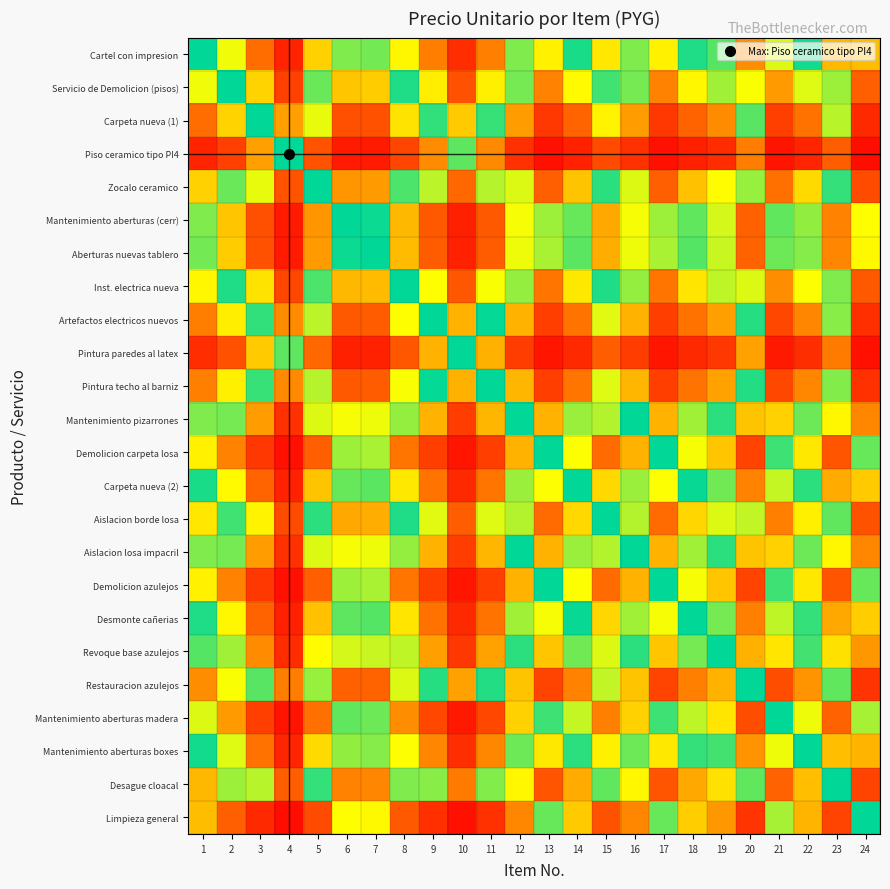

Reading left to right, list all the values displayed in this chart.

Cartel con impresion: 1=0.5	2=0.3	3=0.2	4=0.1	5=0.3	6=0.6	7=0.6	8=0.3	9=0.2	10=0.1	11=0.2	12=0.4	13=0.7	14=0.5	15=0.3	16=0.4	17=0.7	18=0.5	19=0.4	20=0.2	21=0.6	22=0.5	23=0.3	24=0.7
Servicio de Demolicion (pisos): 1=0.7	2=0.5	3=0.3	4=0.1	5=0.4	6=0.7	7=0.7	8=0.5	9=0.3	10=0.1	11=0.3	12=0.6	13=0.8	14=0.7	15=0.5	16=0.6	17=0.8	18=0.7	19=0.6	20=0.3	21=0.8	22=0.6	23=0.4	24=0.8
Carpeta nueva (1): 1=0.8	2=0.7	3=0.5	4=0.2	5=0.7	6=0.9	7=0.9	8=0.7	9=0.5	10=0.3	11=0.5	12=0.8	13=0.9	14=0.8	15=0.7	16=0.8	17=0.9	18=0.8	19=0.8	20=0.6	21=0.9	22=0.8	23=0.6	24=0.9
Piso ceramico tipo PI4: 1=0.9	2=0.9	3=0.8	4=0.5	5=0.9	6=1.0	7=1.0	8=0.9	9=0.8	10=0.6	11=0.8	12=0.9	13=1.0	14=0.9	15=0.9	16=0.9	17=1.0	18=0.9	19=0.9	20=0.8	21=1.0	22=0.9	23=0.8	24=1.0
Zocalo ceramico: 1=0.7	2=0.6	3=0.3	4=0.1	5=0.5	6=0.8	7=0.8	8=0.5	9=0.4	10=0.2	11=0.4	12=0.6	13=0.8	14=0.7	15=0.5	16=0.6	17=0.8	18=0.7	19=0.7	20=0.4	21=0.8	22=0.7	23=0.5	24=0.9
Mantenimiento aberturas (cerr): 1=0.4	2=0.3	3=0.1	4=0.0	5=0.2	6=0.5	7=0.5	8=0.3	9=0.1	10=0.1	11=0.1	12=0.3	13=0.6	14=0.4	15=0.2	16=0.3	17=0.6	18=0.4	19=0.4	20=0.2	21=0.6	22=0.4	23=0.2	24=0.7
Aberturas nuevas tablero: 1=0.4	2=0.3	3=0.1	4=0.0	5=0.2	6=0.5	7=0.5	8=0.3	9=0.2	10=0.1	11=0.2	12=0.3	13=0.6	14=0.4	15=0.2	16=0.3	17=0.6	18=0.4	19=0.4	20=0.2	21=0.6	22=0.4	23=0.2	24=0.7
Inst. electrica nueva: 1=0.7	2=0.5	3=0.3	4=0.1	5=0.5	6=0.7	7=0.7	8=0.5	9=0.3	10=0.1	11=0.3	12=0.6	13=0.8	14=0.7	15=0.5	16=0.6	17=0.8	18=0.7	19=0.6	20=0.4	21=0.8	22=0.7	23=0.4	24=0.9
Artefactos electricos nuevos: 1=0.8	2=0.7	3=0.5	4=0.2	5=0.6	6=0.9	7=0.8	8=0.7	9=0.5	10=0.3	11=0.5	12=0.7	13=0.9	14=0.8	15=0.6	16=0.7	17=0.9	18=0.8	19=0.8	20=0.5	21=0.9	22=0.8	23=0.6	24=0.9
Pintura paredes al latex: 1=0.9	2=0.9	3=0.7	4=0.4	5=0.8	6=0.9	7=0.9	8=0.9	9=0.7	10=0.5	11=0.8	12=0.9	13=1.0	14=0.9	15=0.8	16=0.9	17=1.0	18=0.9	19=0.9	20=0.8	21=1.0	22=0.9	23=0.8	24=1.0
Pintura techo al barniz: 1=0.8	2=0.7	3=0.5	4=0.2	5=0.6	6=0.9	7=0.8	8=0.7	9=0.5	10=0.2	11=0.5	12=0.7	13=0.9	14=0.8	15=0.6	16=0.7	17=0.9	18=0.8	19=0.8	20=0.5	21=0.9	22=0.8	23=0.6	24=0.9
Mantenimiento pizarrones: 1=0.6	2=0.4	3=0.2	4=0.1	5=0.4	6=0.7	7=0.7	8=0.4	9=0.3	10=0.1	11=0.3	12=0.5	13=0.7	14=0.6	15=0.4	16=0.5	17=0.7	18=0.6	19=0.5	20=0.3	21=0.7	22=0.6	23=0.3	24=0.8
Demolicion carpeta losa: 1=0.3	2=0.2	3=0.1	4=0.0	5=0.2	6=0.4	7=0.4	8=0.2	9=0.1	10=0.0	11=0.1	12=0.3	13=0.5	14=0.3	15=0.2	16=0.3	17=0.5	18=0.3	19=0.3	20=0.1	21=0.5	22=0.3	23=0.1	24=0.6
Carpeta nueva (2): 1=0.5	2=0.3	3=0.2	4=0.1	5=0.3	6=0.6	7=0.6	8=0.3	9=0.2	10=0.1	11=0.2	12=0.4	13=0.7	14=0.5	15=0.3	16=0.4	17=0.7	18=0.5	19=0.4	20=0.2	21=0.6	22=0.5	23=0.2	24=0.7
Aislacion borde losa: 1=0.7	2=0.5	3=0.3	4=0.1	5=0.5	6=0.8	7=0.8	8=0.5	9=0.4	10=0.2	11=0.4	12=0.6	13=0.8	14=0.7	15=0.5	16=0.6	17=0.8	18=0.7	19=0.6	20=0.4	21=0.8	22=0.7	23=0.4	24=0.9
Aislacion losa impacril: 1=0.6	2=0.4	3=0.2	4=0.1	5=0.4	6=0.7	7=0.7	8=0.4	9=0.3	10=0.1	11=0.3	12=0.5	13=0.7	14=0.6	15=0.4	16=0.5	17=0.7	18=0.6	19=0.5	20=0.3	21=0.7	22=0.6	23=0.3	24=0.8
Demolicion azulejos: 1=0.3	2=0.2	3=0.1	4=0.0	5=0.2	6=0.4	7=0.4	8=0.2	9=0.1	10=0.0	11=0.1	12=0.3	13=0.5	14=0.3	15=0.2	16=0.3	17=0.5	18=0.3	19=0.3	20=0.1	21=0.5	22=0.3	23=0.1	24=0.6
Desmonte cañerias: 1=0.5	2=0.3	3=0.2	4=0.1	5=0.3	6=0.6	7=0.6	8=0.3	9=0.2	10=0.1	11=0.2	12=0.4	13=0.7	14=0.5	15=0.3	16=0.4	17=0.7	18=0.5	19=0.4	20=0.2	21=0.6	22=0.5	23=0.2	24=0.7
Revoque base azulejos: 1=0.6	2=0.4	3=0.2	4=0.1	5=0.3	6=0.6	7=0.6	8=0.4	9=0.2	10=0.1	11=0.2	12=0.5	13=0.7	14=0.6	15=0.4	16=0.5	17=0.7	18=0.6	19=0.5	20=0.2	21=0.7	22=0.5	23=0.3	24=0.8
Restauracion azulejos: 1=0.8	2=0.7	3=0.4	4=0.2	5=0.6	6=0.8	7=0.8	8=0.6	9=0.5	10=0.2	11=0.5	12=0.7	13=0.9	14=0.8	15=0.6	16=0.7	17=0.9	18=0.8	19=0.7	20=0.5	21=0.9	22=0.8	23=0.6	24=0.9
Mantenimiento aberturas madera: 1=0.4	2=0.2	3=0.1	4=0.0	5=0.2	6=0.4	7=0.4	8=0.2	9=0.1	10=0.0	11=0.1	12=0.3	13=0.5	14=0.4	15=0.2	16=0.3	17=0.5	18=0.4	19=0.3	20=0.1	21=0.5	22=0.3	23=0.2	24=0.6
Mantenimiento aberturas boxes: 1=0.5	2=0.4	3=0.2	4=0.1	5=0.3	6=0.6	7=0.6	8=0.3	9=0.2	10=0.1	11=0.2	12=0.4	13=0.7	14=0.5	15=0.3	16=0.4	17=0.7	18=0.5	19=0.5	20=0.2	21=0.7	22=0.5	23=0.3	24=0.7
Desague cloacal: 1=0.7	2=0.6	3=0.4	4=0.2	5=0.5	6=0.8	7=0.8	8=0.6	9=0.4	10=0.2	11=0.4	12=0.7	13=0.9	14=0.8	15=0.6	16=0.7	17=0.9	18=0.8	19=0.7	20=0.4	21=0.8	22=0.7	23=0.5	24=0.9
Limpieza general: 1=0.3	2=0.2	3=0.1	4=0.0	5=0.1	6=0.3	7=0.3	8=0.1	9=0.1	10=0.0	11=0.1	12=0.2	13=0.4	14=0.3	15=0.1	16=0.2	17=0.4	18=0.3	19=0.2	20=0.1	21=0.4	22=0.3	23=0.1	24=0.5